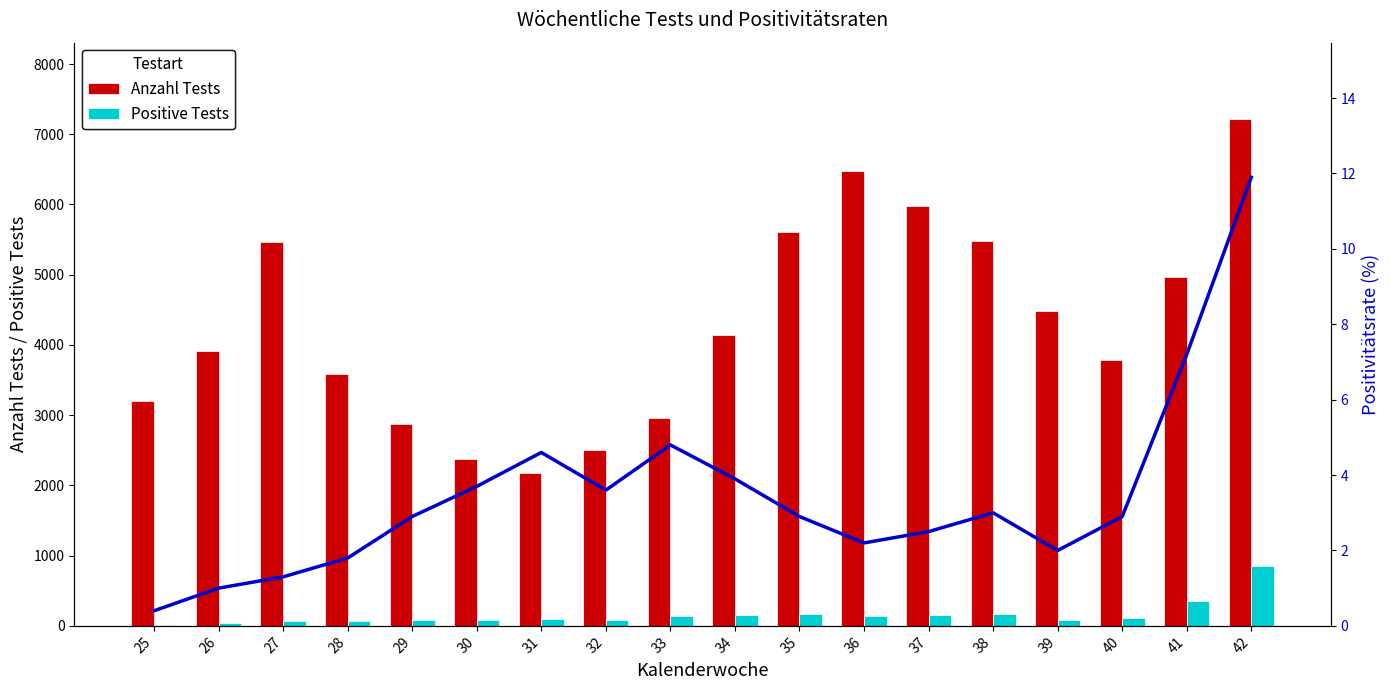

Where is Anzahl Tests nearest to the value 4697?

39